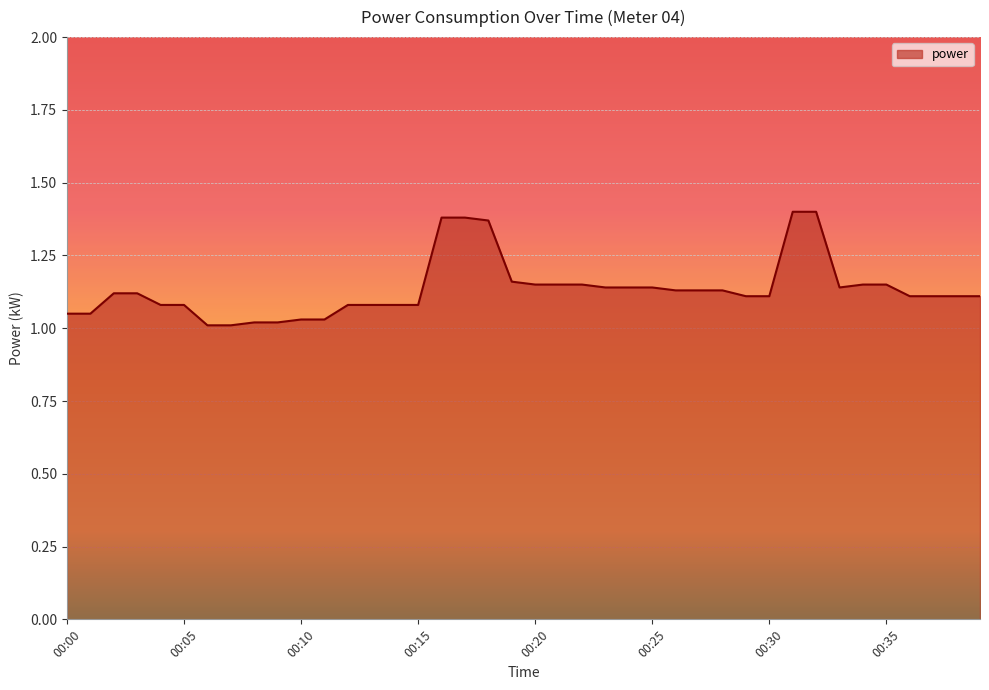

What is the difference between the maximum and minimum values?

0.4